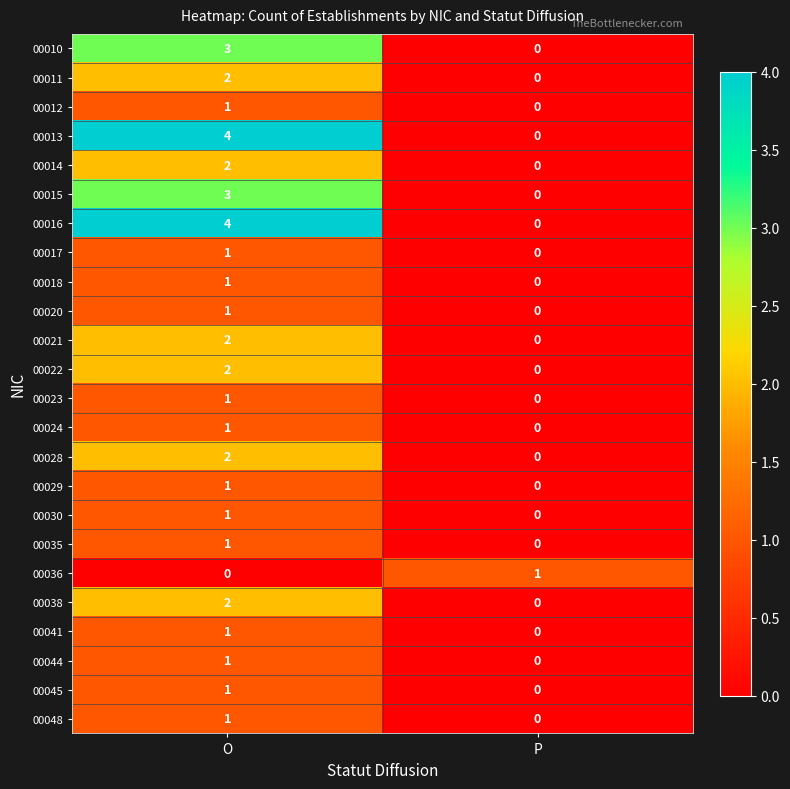

Is the value of 00022 at O greater than the value of 00016 at P?

Yes